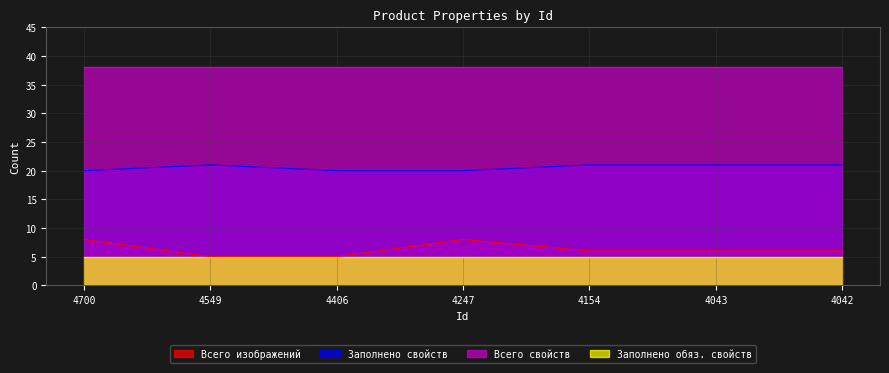

Which category has the lowest value in the Всего изображений series?

4549